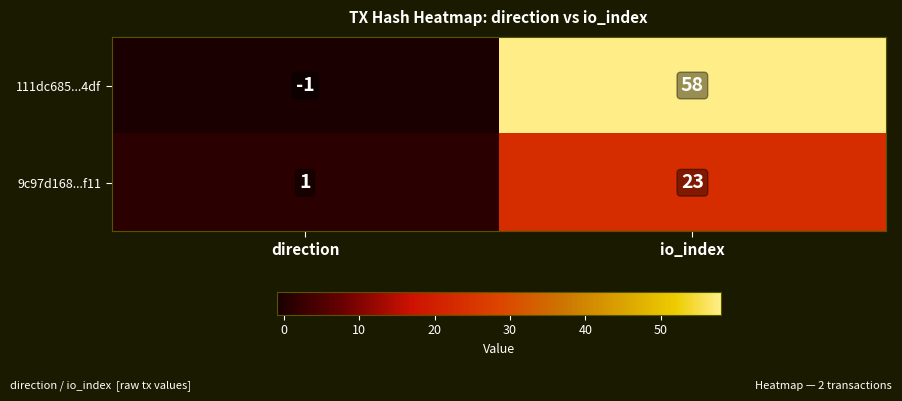

How many categories are shown in the chart?

2